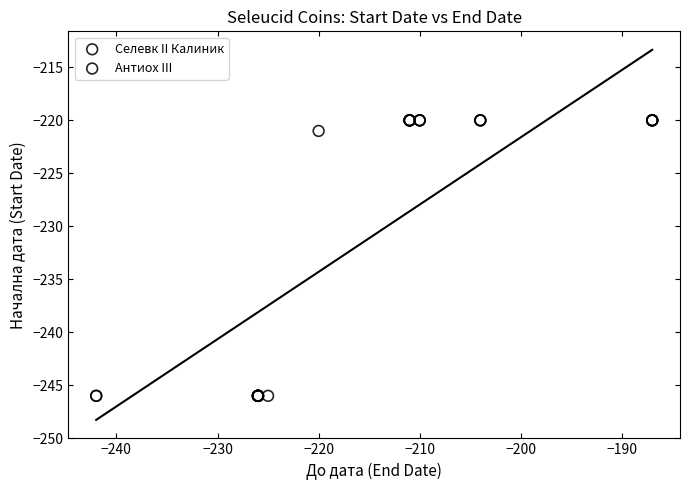

Which series contains the highest Y value?

Антиох III